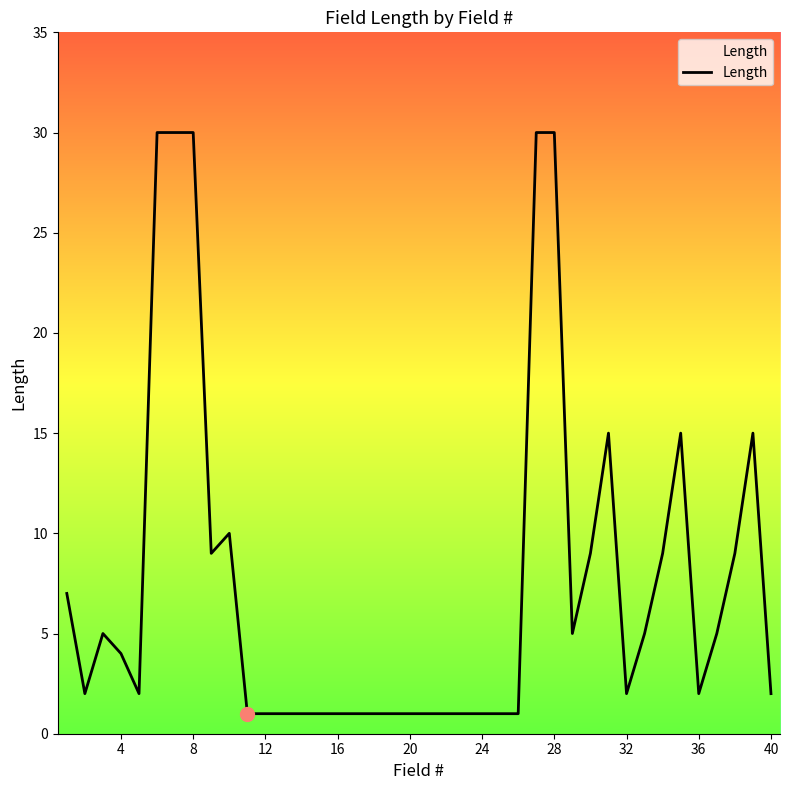

What is the maximum value shown in the chart?

30